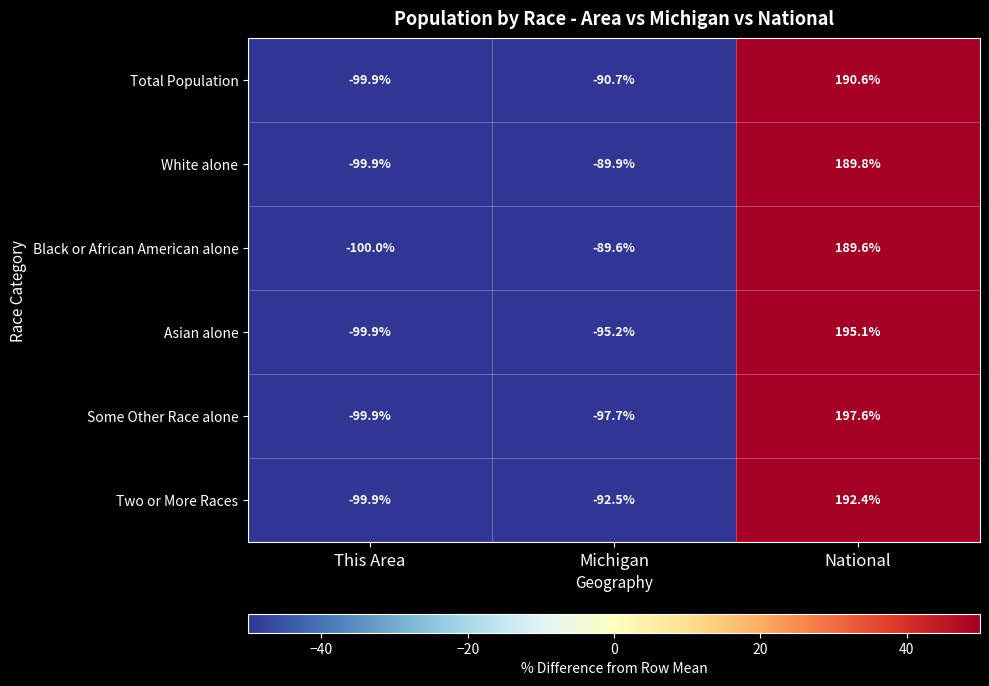

The value of Two or More Races at This Area is -99.9. True or false?

True